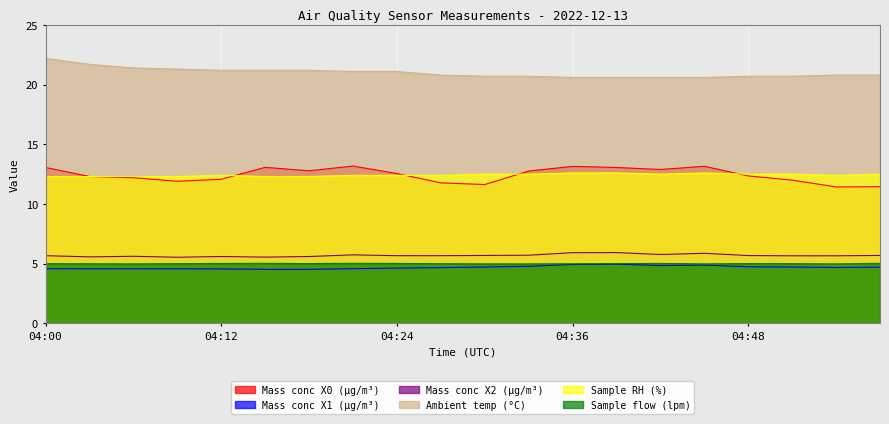

How many lines are shown in the chart?

6